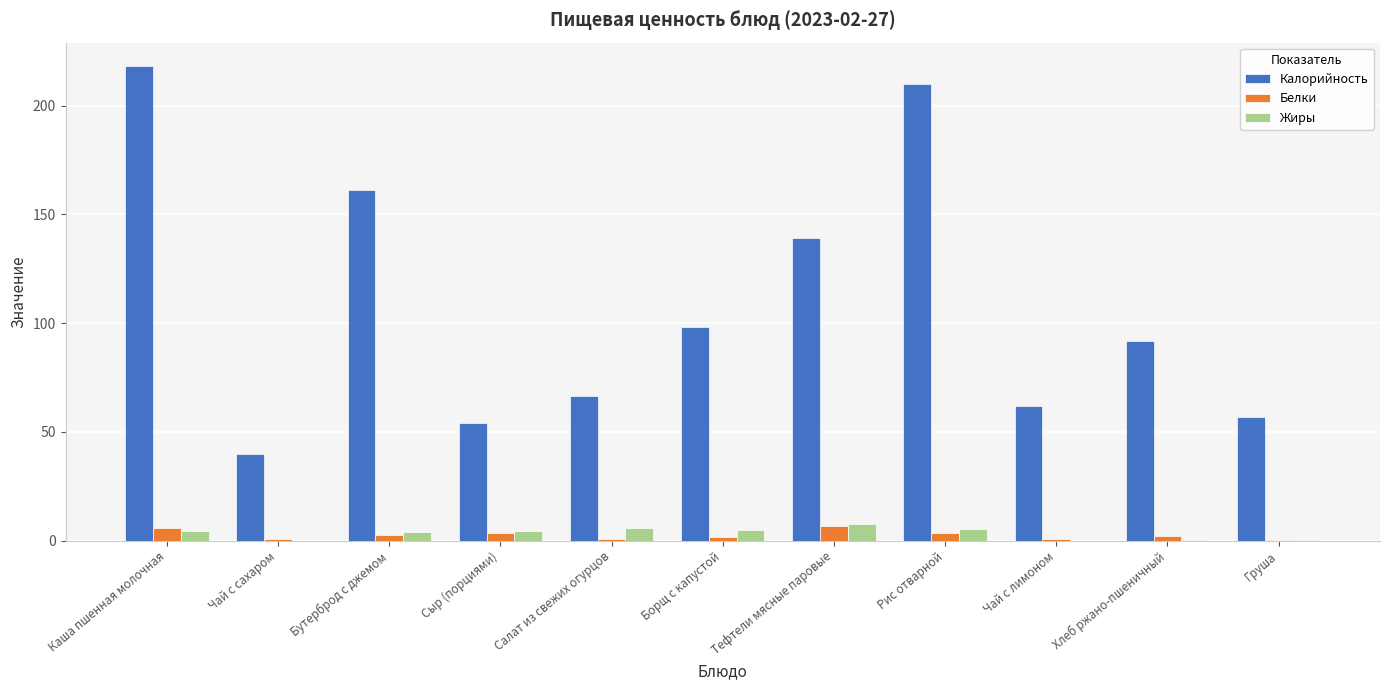

What is the greatest value displayed?

218.0